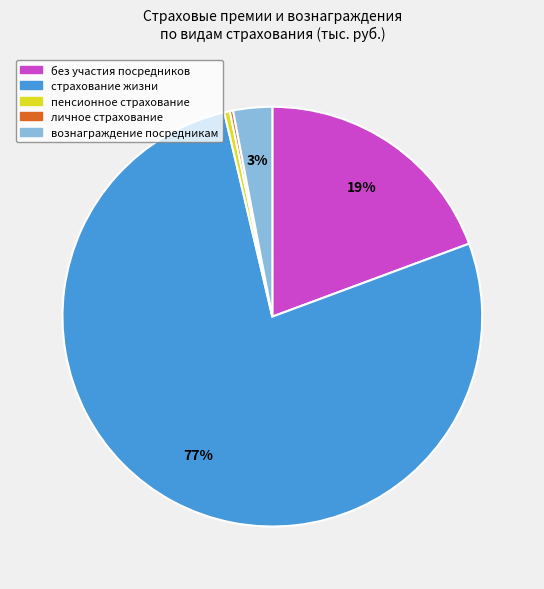

Approximately how many times larger is the value at вознаграждение посредникам compared to пенсионное страхование?

6.9